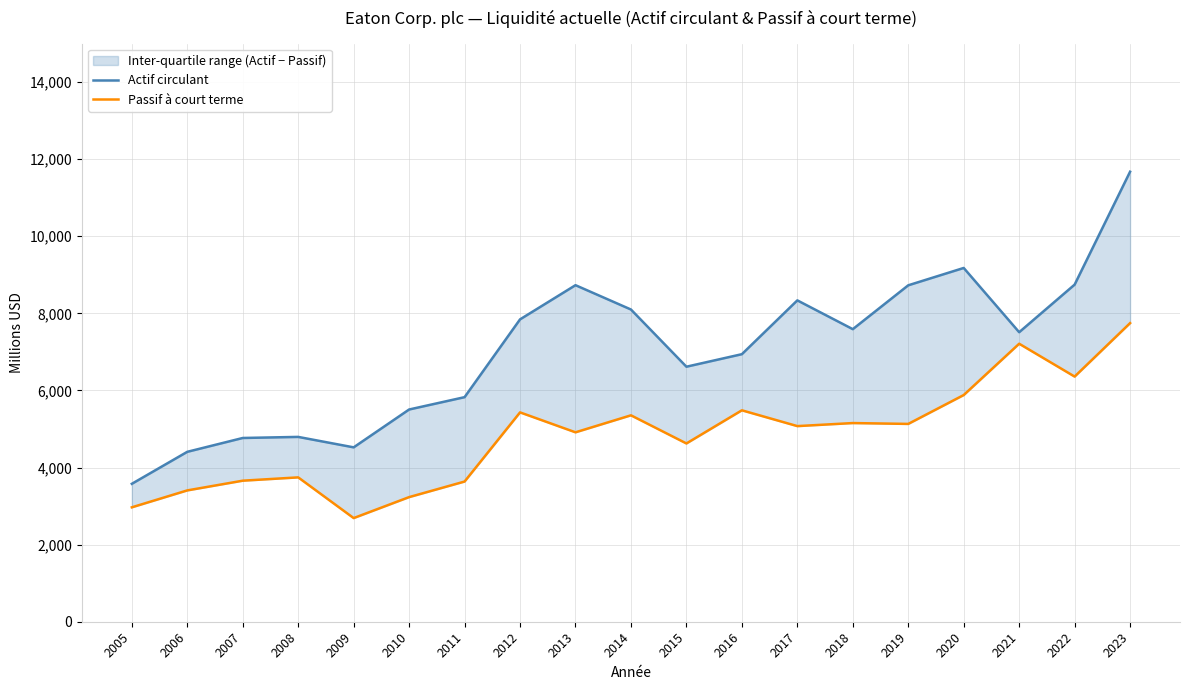

The Actif circulant series shows 1911 at 2008. True or false?

False